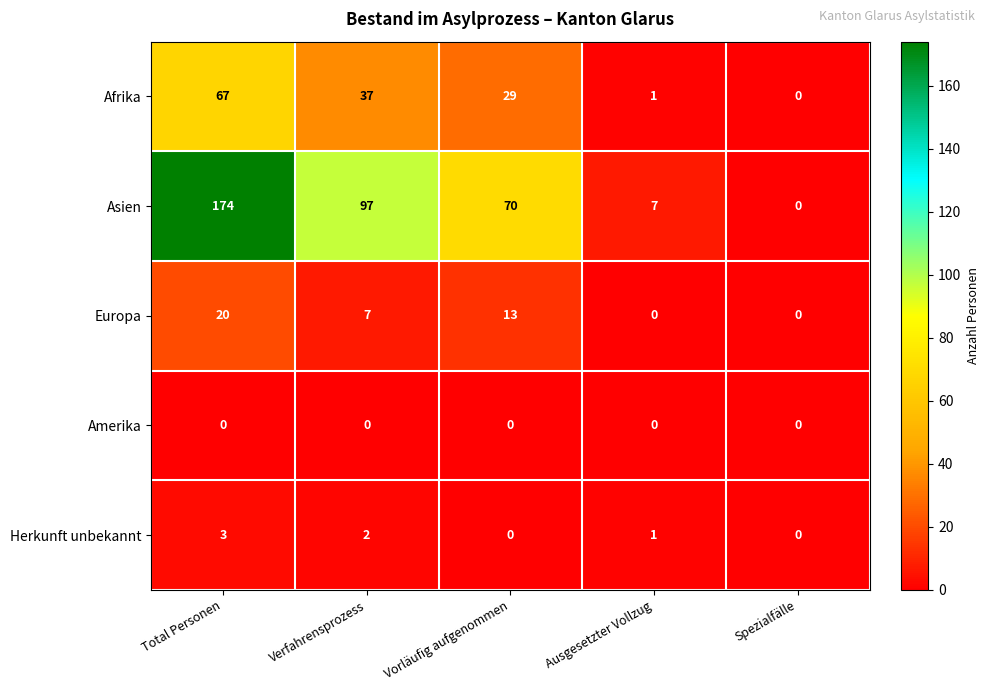

What is the sum of the Asien values at Total Personen and Verfahrensprozess?

271